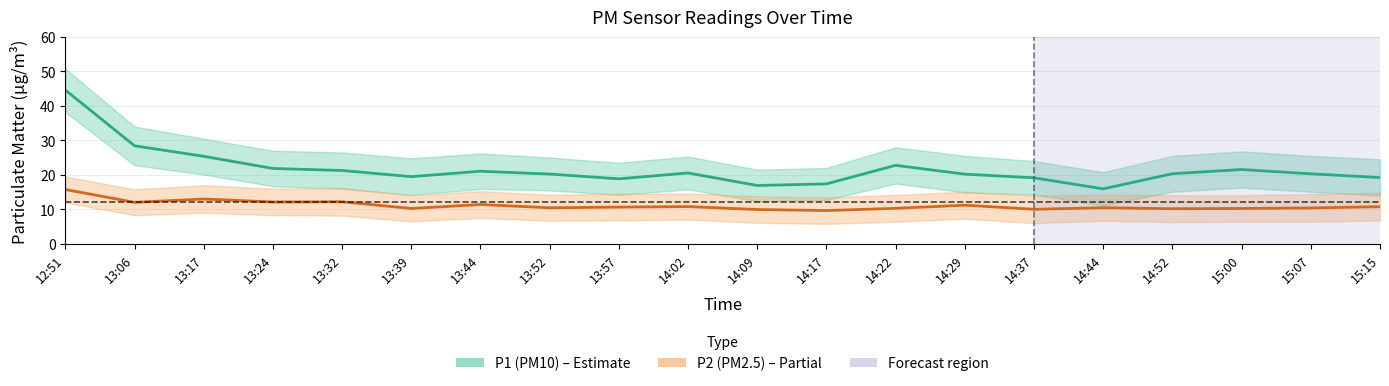

Reading left to right, extract all data points from this chart.

P1 (PM10): 12:51=44.6	13:06=28.4	13:17=25.4	13:24=21.9	13:32=21.3	13:39=19.5	13:44=21.1	13:52=20.2	13:57=18.9	14:02=20.6	14:09=16.9	14:17=17.4	14:22=22.8	14:29=20.2	14:37=19.1	14:44=15.9	14:52=20.3	15:00=21.6	15:07=20.3	15:15=19.2
P2 (PM2.5): 12:51=15.8	13:06=12.0	13:17=13.0	13:24=12.1	13:32=12.2	13:39=10.2	13:44=11.4	13:52=10.4	13:57=10.7	14:02=10.8	14:09=9.9	14:17=9.7	14:22=10.3	14:29=11.2	14:37=10.0	14:44=10.5	14:52=10.2	15:00=10.2	15:07=10.4	15:15=10.8